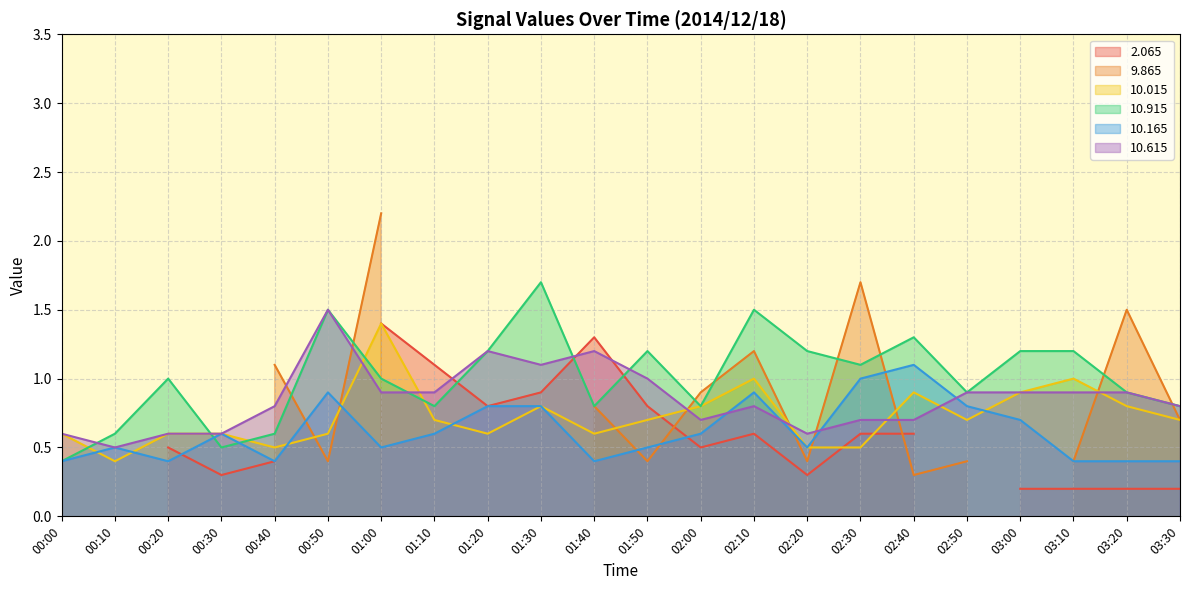

What is the highest value of the 10.615 series?

1.5